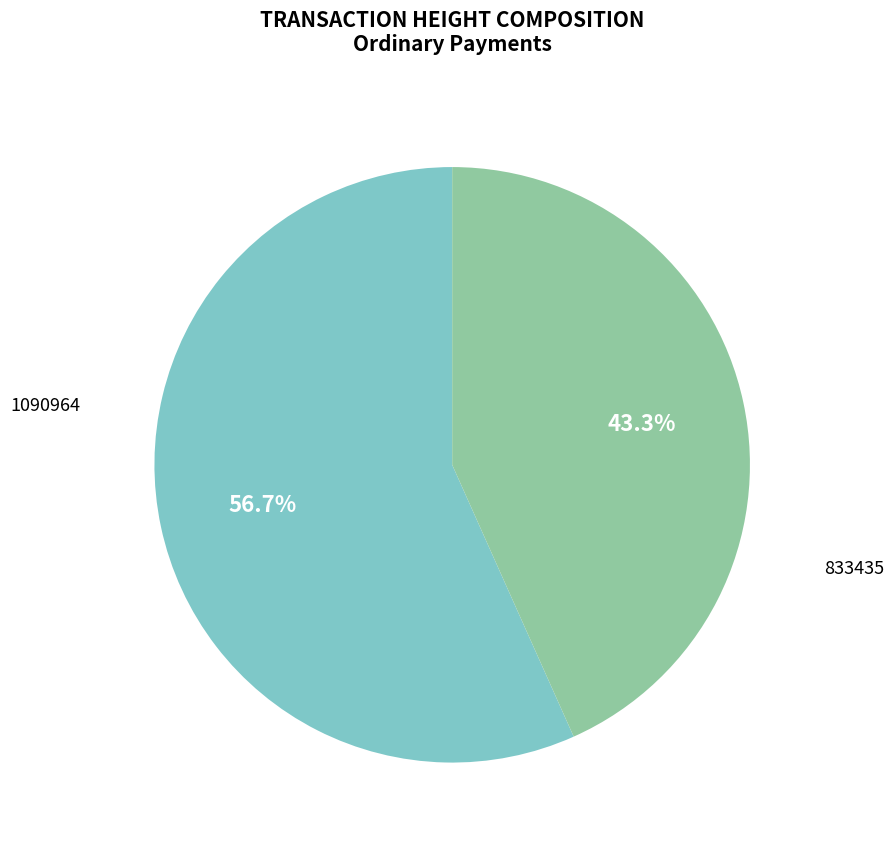

To the nearest percent, what is the difference between the largest and smallest slice percentages?

13%